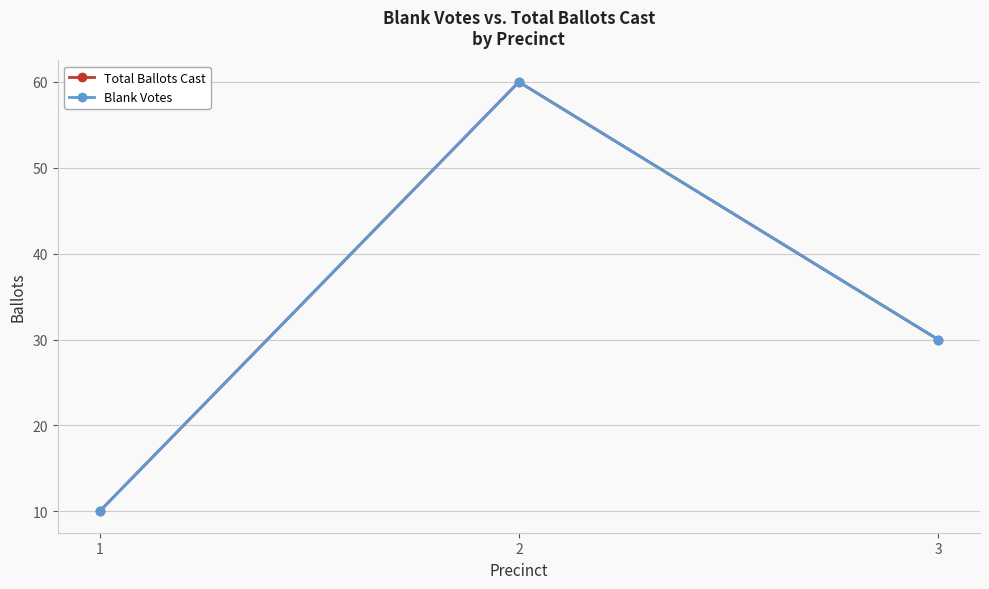

Does the chart have visible grid lines?

Yes